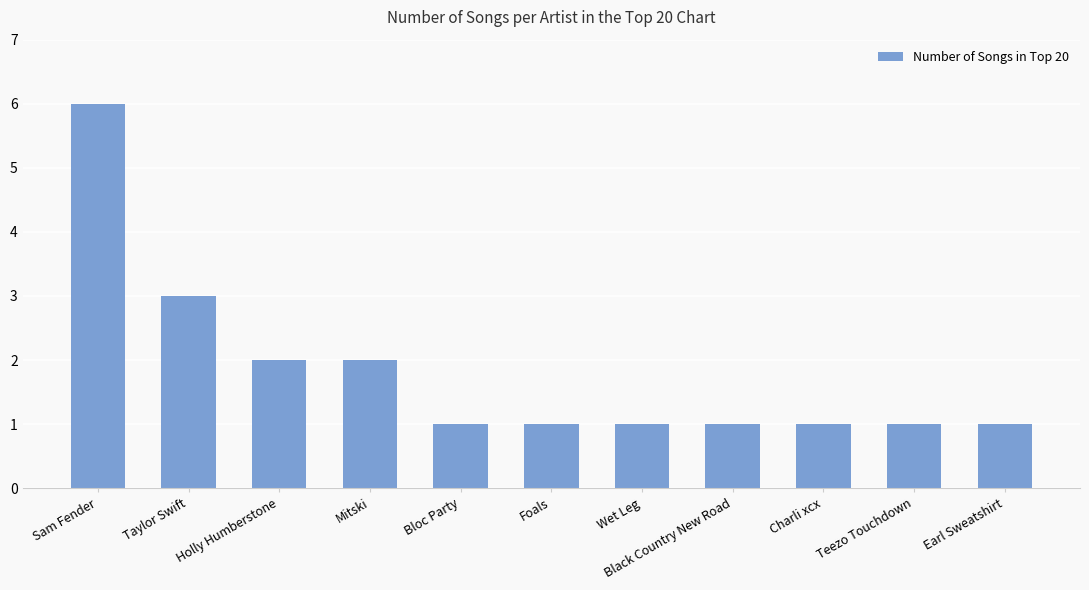

How many categories are shown in the chart?

11